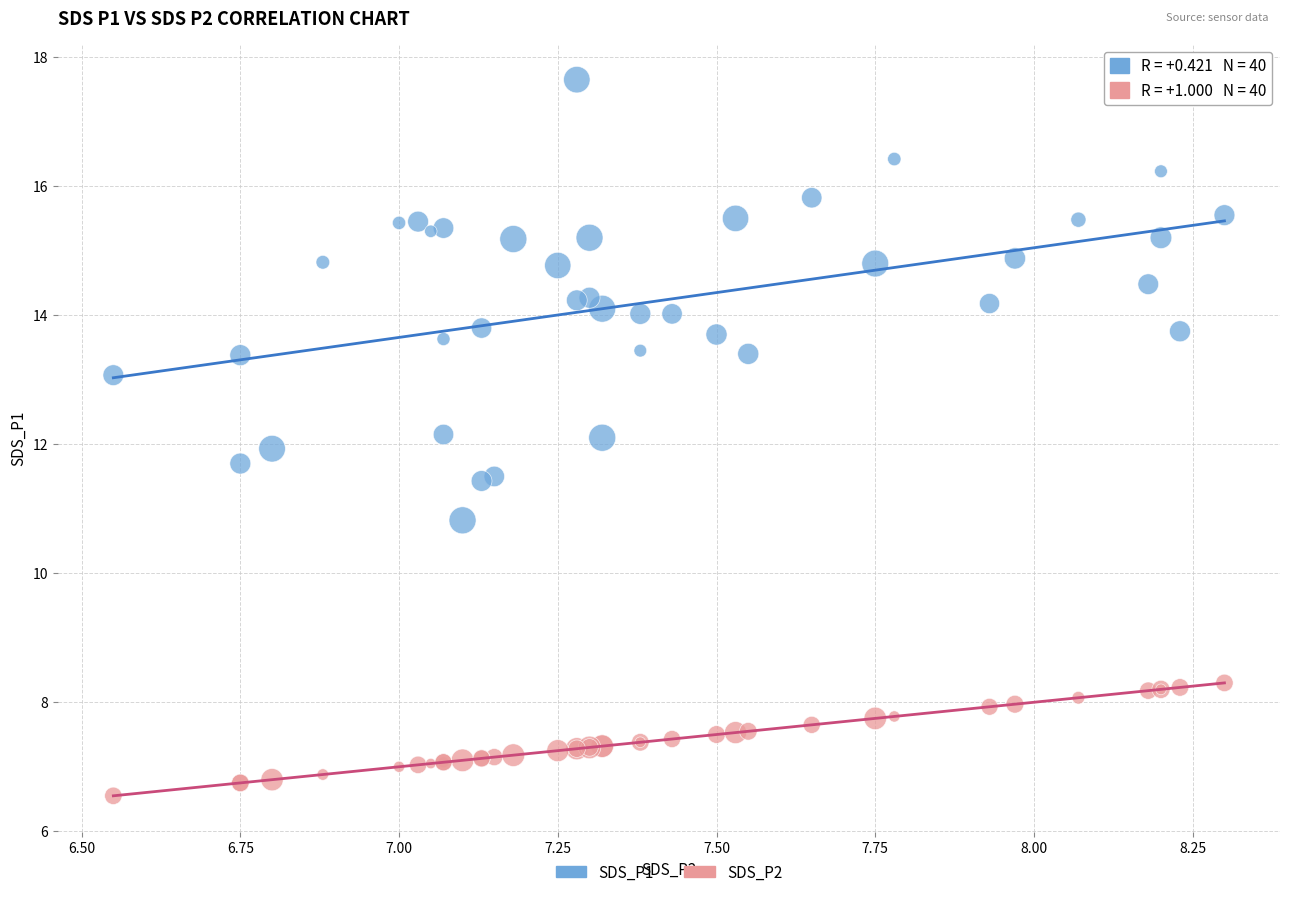

Which series has the widest spread of Y values?

SDS_P1